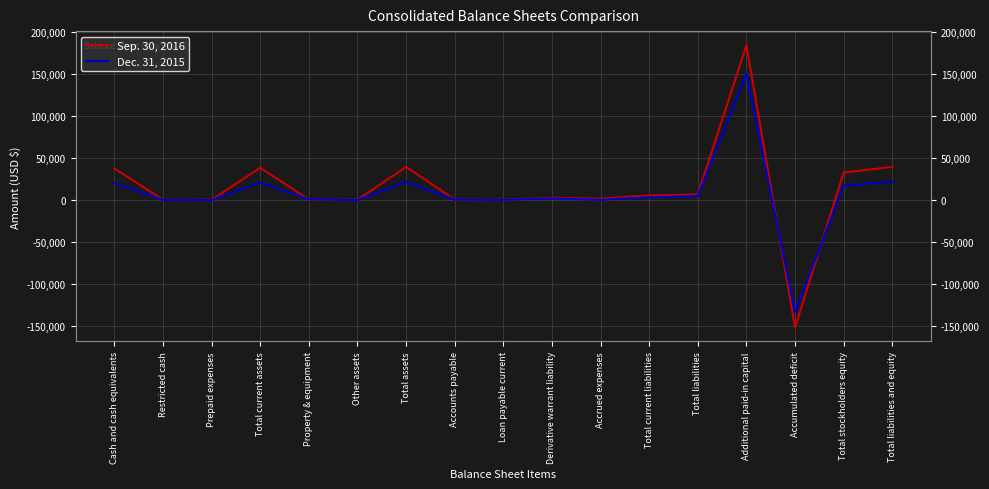

In Sep. 30, 2016, how many points are lower than both neighbors (excluding endpoints)?

5